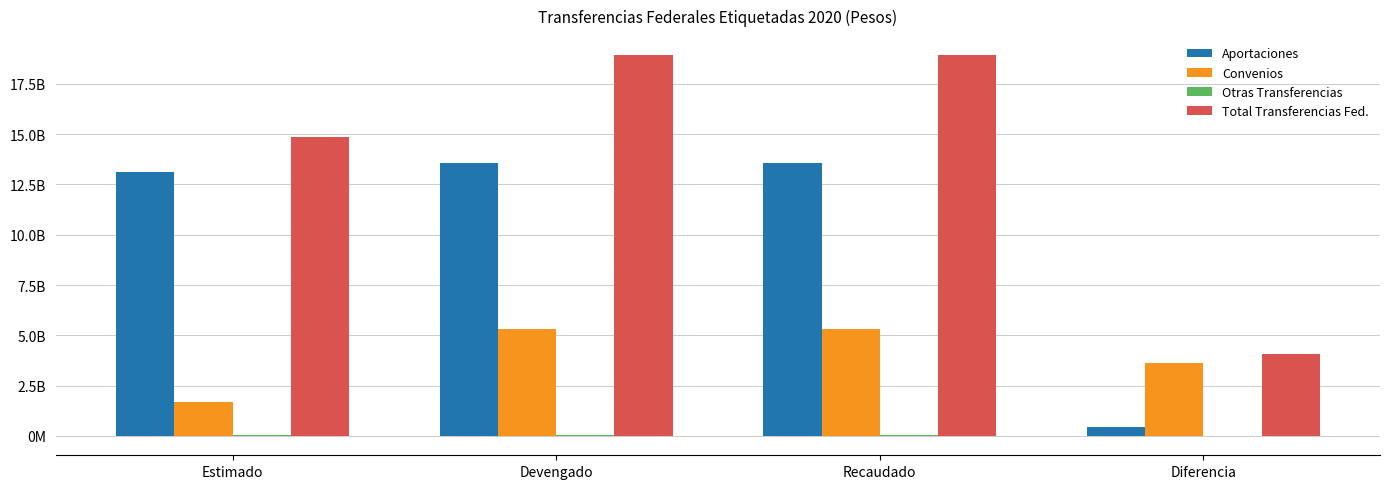

Which has a higher value, Recaudado or Diferencia?

Recaudado